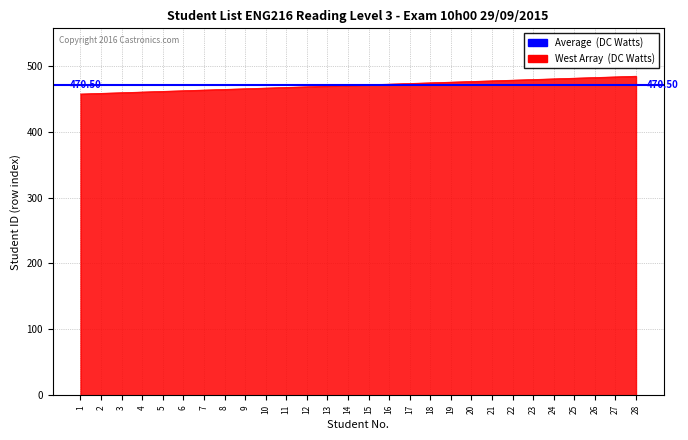

Rank the categories by value from lowest to highest.

1, 2, 3, 4, 5, 6, 7, 8, 9, 10, 11, 12, 13, 14, 15, 16, 17, 18, 19, 20, 21, 22, 23, 24, 25, 26, 27, 28